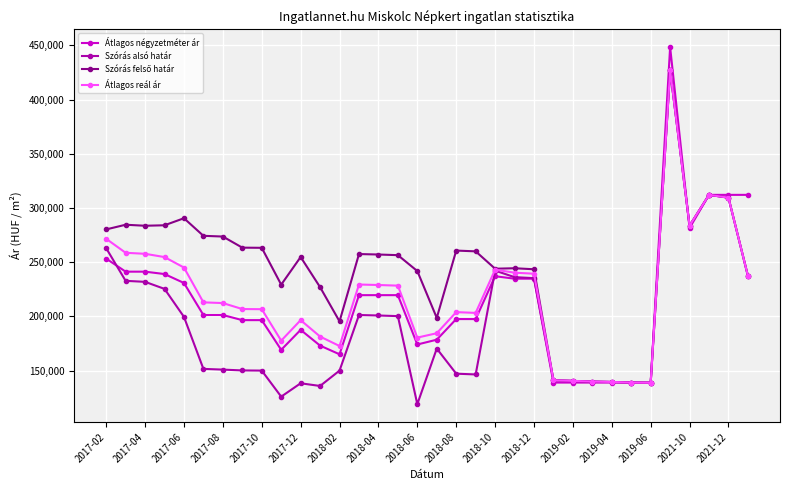

What is the smallest value displayed?

118962